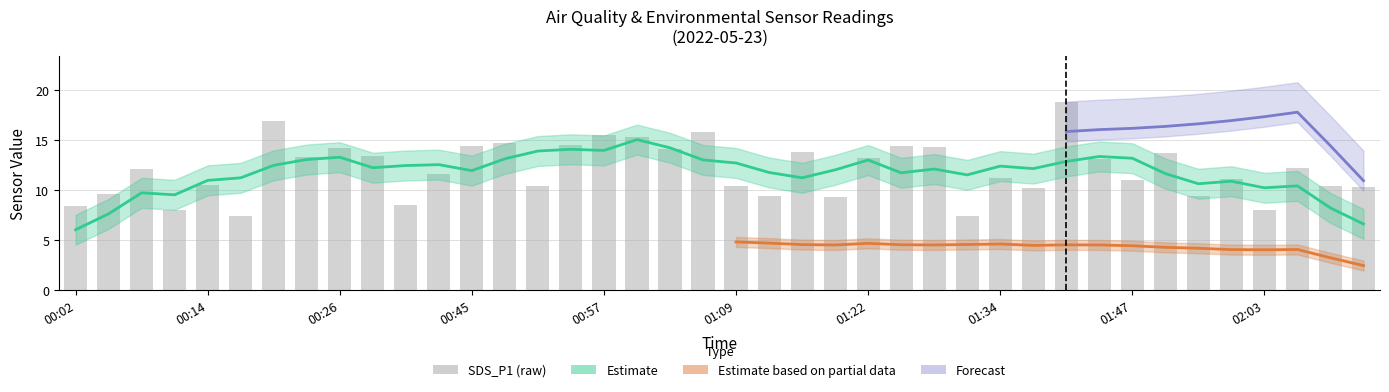

Between 19 and 14, which is larger?

19